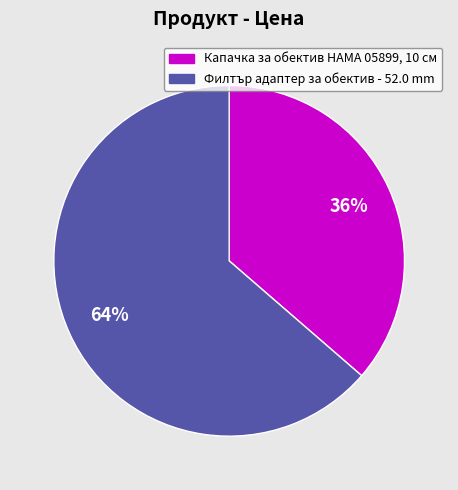

To the nearest percent, what is the average slice percentage?

50%